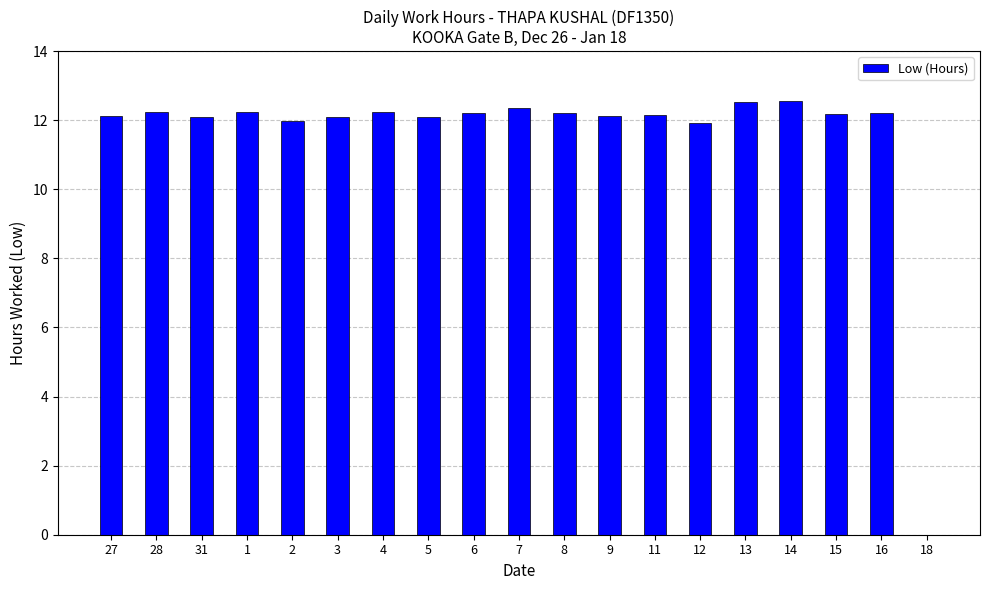

True or false: the data shows 12.1 at 3.

True